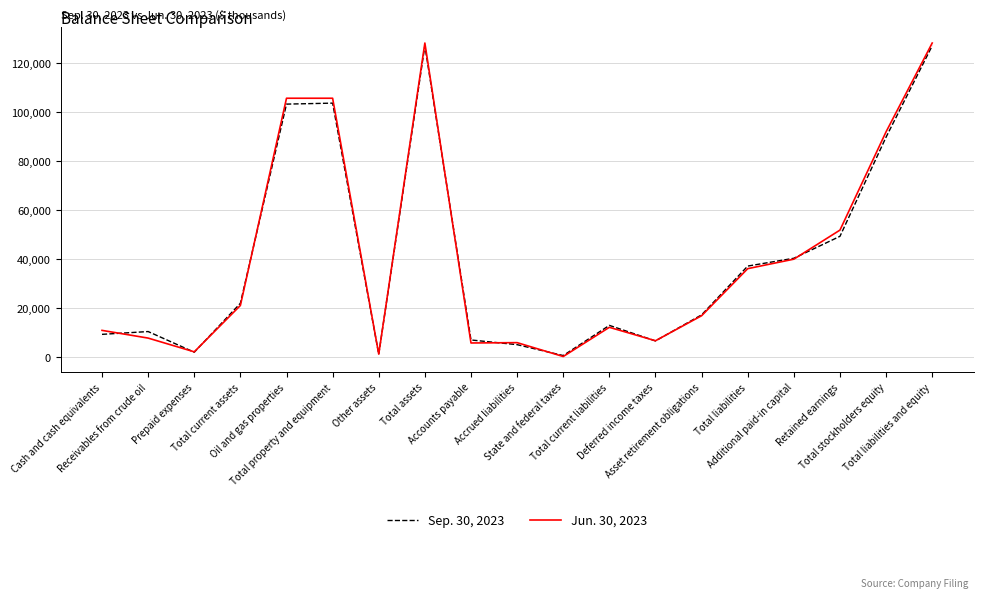

What is the maximum value for Sep. 30, 2023?

127200